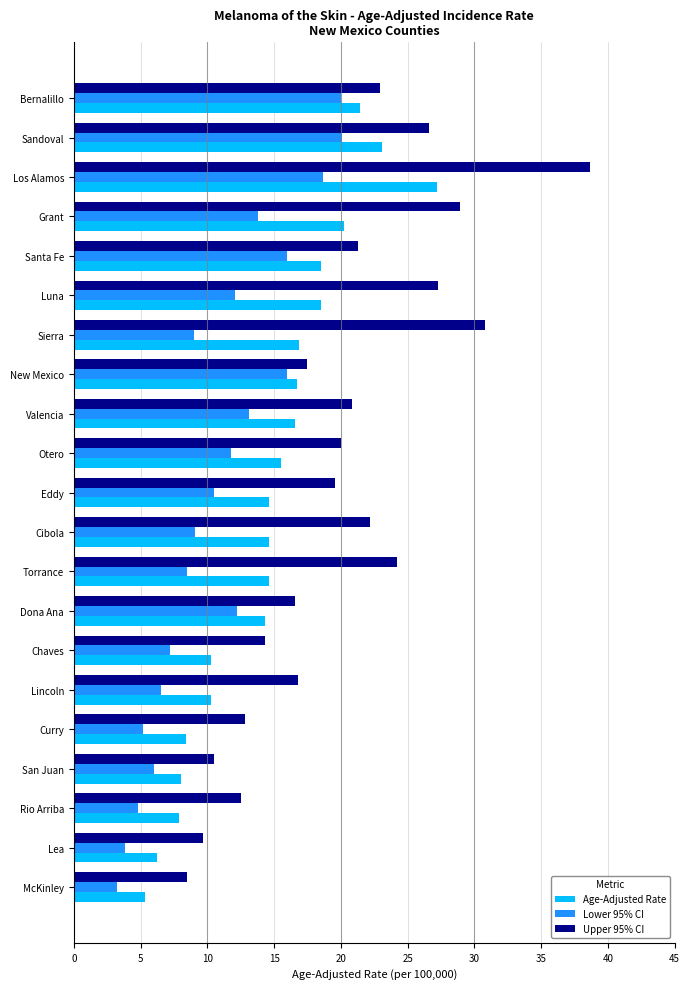

How many data points in Lower 95% CI are above 10?

11